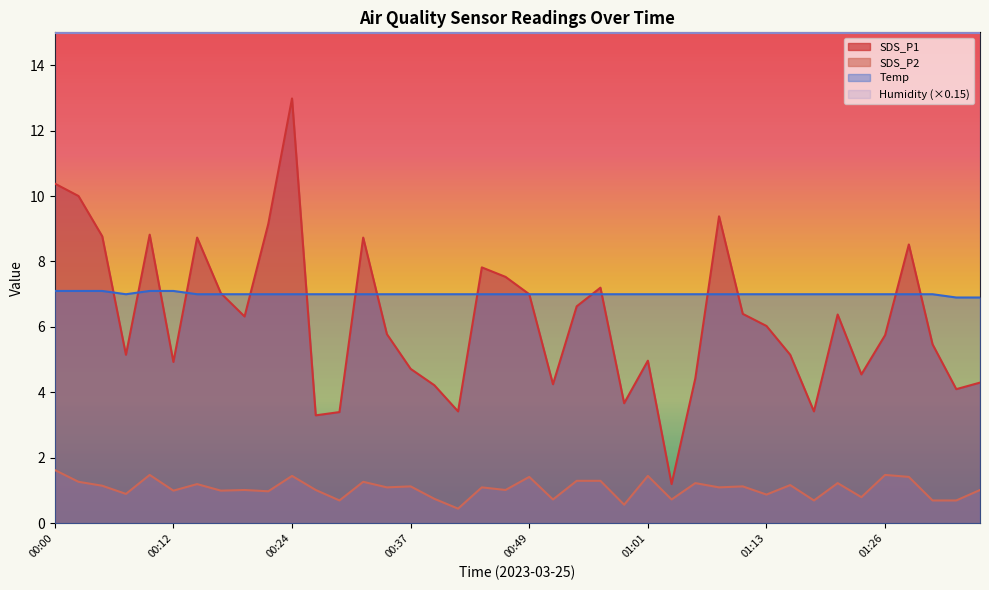

What is the value of the Temp point at the 14th from the left?

7.0